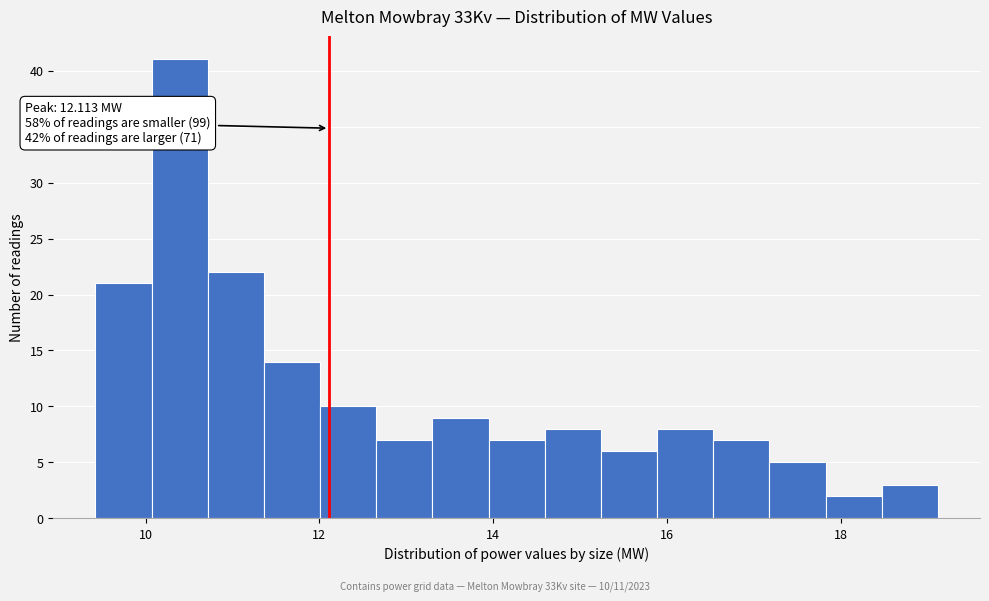

Read against the x-axis, roughly where is the centre of the tallest bar?

10.4